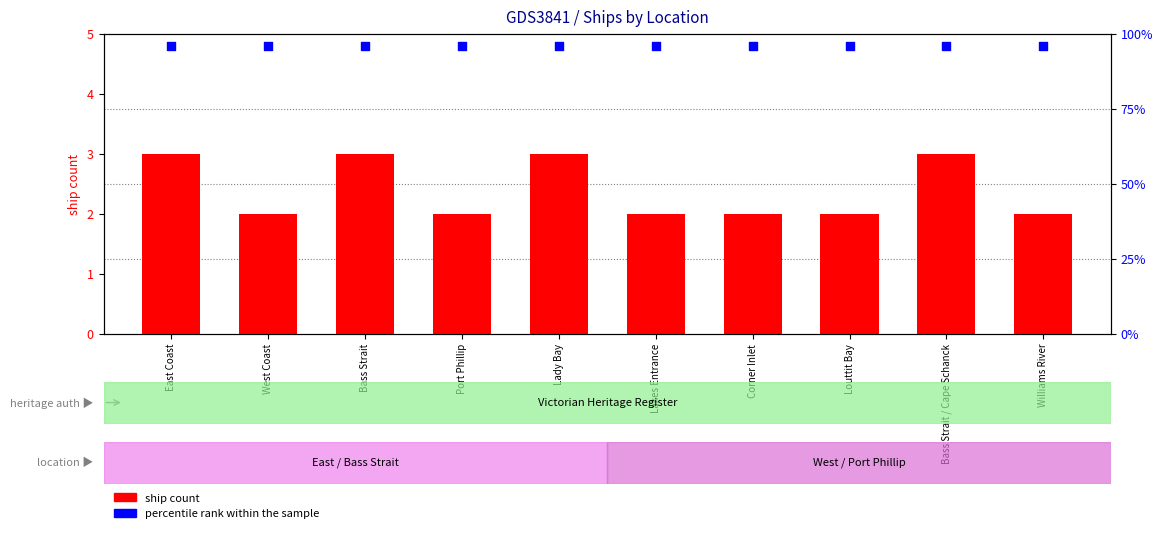

Which series contains the highest Y value?

percentile rank within the sample